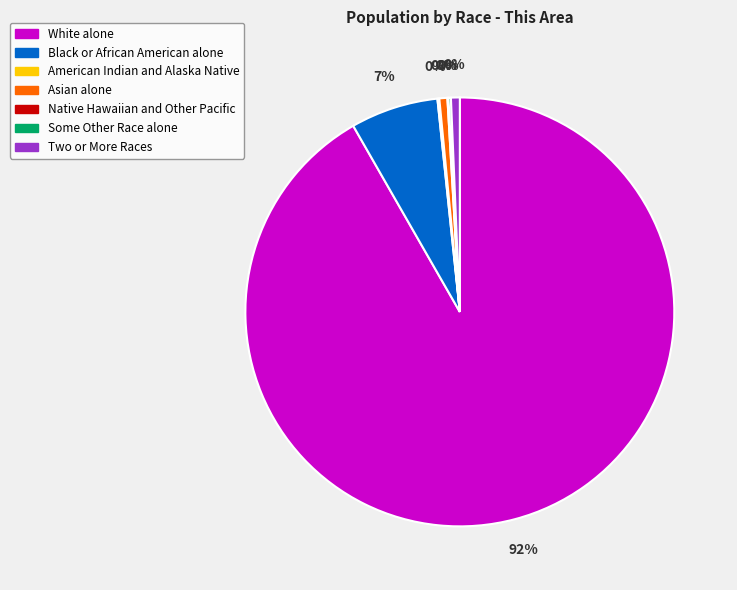

Rank the categories by value from lowest to highest.

Native Hawaiian and Other Pacific, American Indian and Alaska Native, Some Other Race alone, Asian alone, Two or More Races, Black or African American alone, White alone